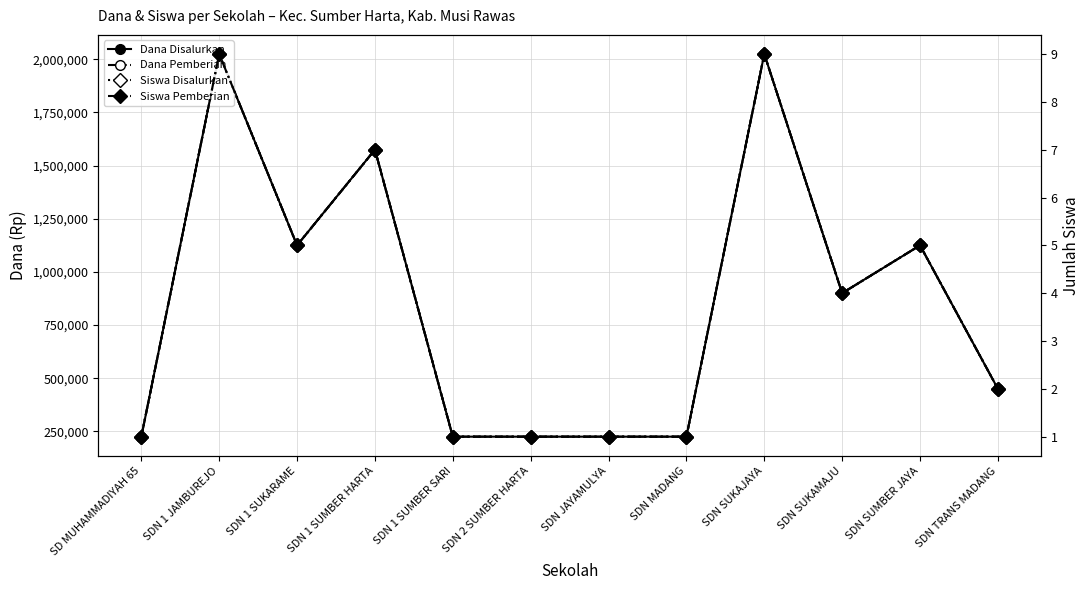

At SDN SUKAJAYA, list the series in order from largest to smallest.

Dana Disalurkan, Dana Pemberian, Siswa Disalurkan, Siswa Pemberian